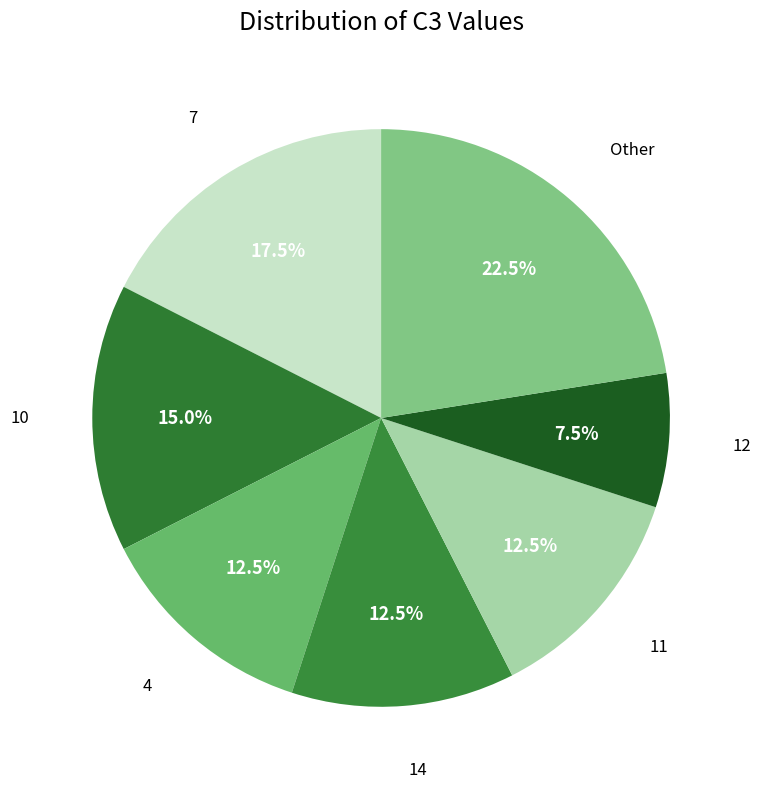

Count the number of slices in the pie.

7